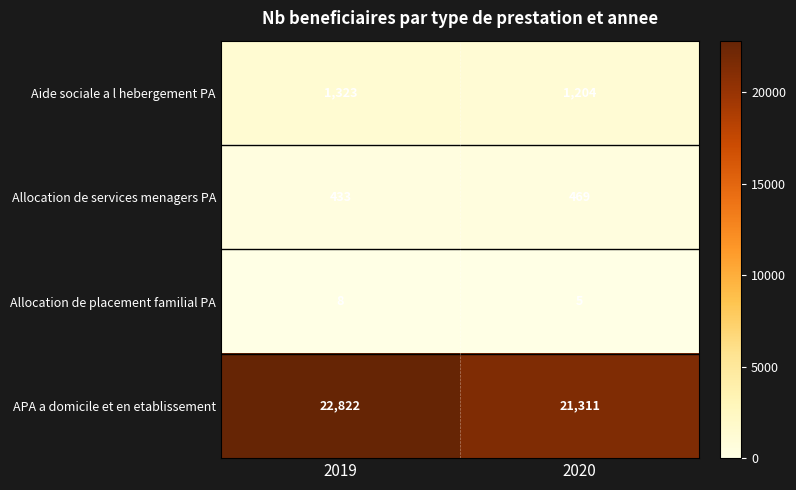

What is the sum of the Allocation de services menagers PA values at 2019 and 2020?

902